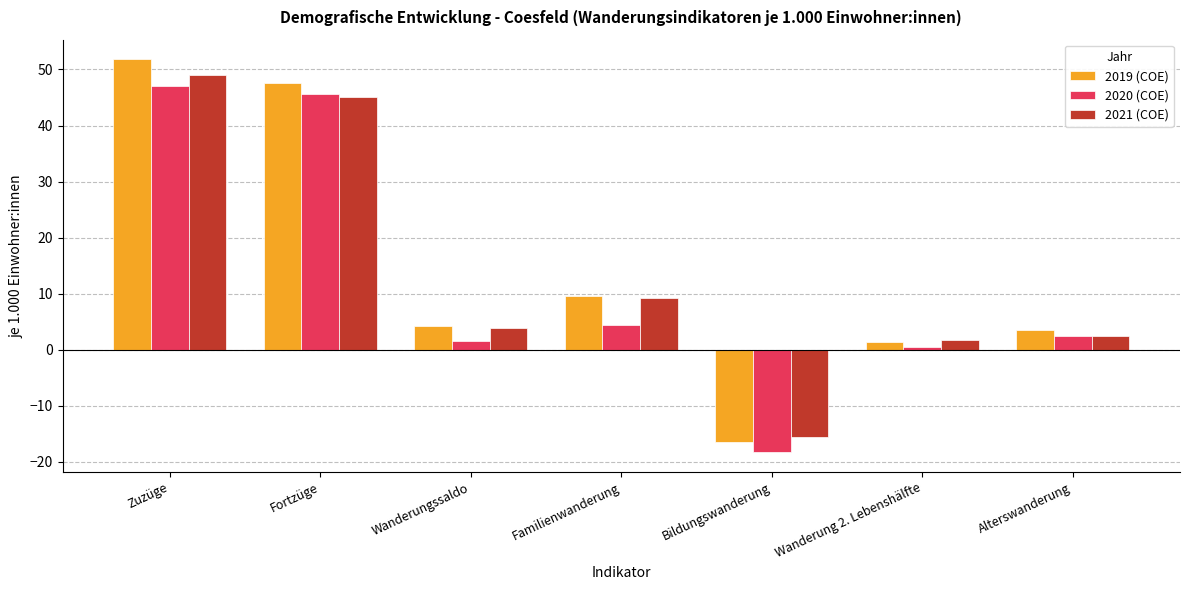

Reading left to right, what are all the values shown in this chart?

2019 (COE): Zuzüge=51.8	Fortzüge=47.5	Wanderungssaldo=4.3	Familienwanderung=9.6	Bildungswanderung=-16.5	Wanderung 2. Lebenshälfte=1.3	Alterswanderung=3.6
2020 (COE): Zuzüge=47.1	Fortzüge=45.6	Wanderungssaldo=1.5	Familienwanderung=4.4	Bildungswanderung=-18.3	Wanderung 2. Lebenshälfte=0.5	Alterswanderung=2.5
2021 (COE): Zuzüge=49.0	Fortzüge=45.1	Wanderungssaldo=3.9	Familienwanderung=9.2	Bildungswanderung=-15.6	Wanderung 2. Lebenshälfte=1.8	Alterswanderung=2.4